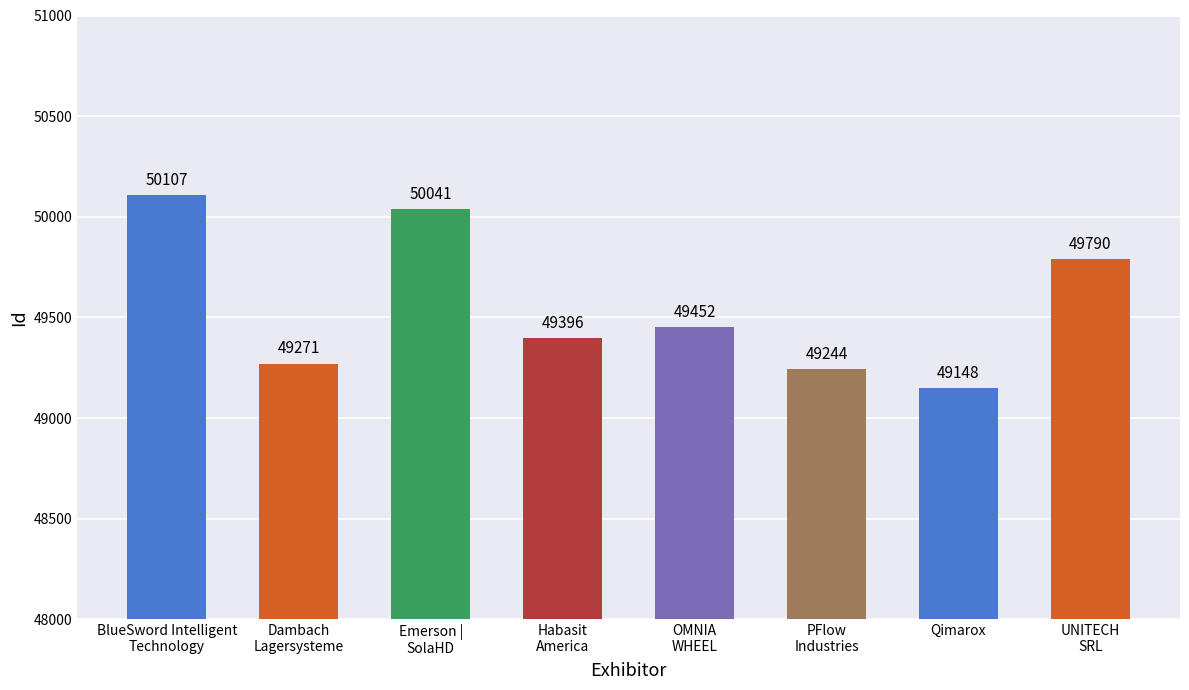

Reading left to right, transcribe all the data shown in this chart.

BlueSword Intelligent
Technology=50107	Dambach
Lagersysteme=49271	Emerson |
SolaHD=50041	Habasit
America=49396	OMNIA
WHEEL=49452	PFlow
Industries=49244	Qimarox=49148	UNITECH
SRL=49790